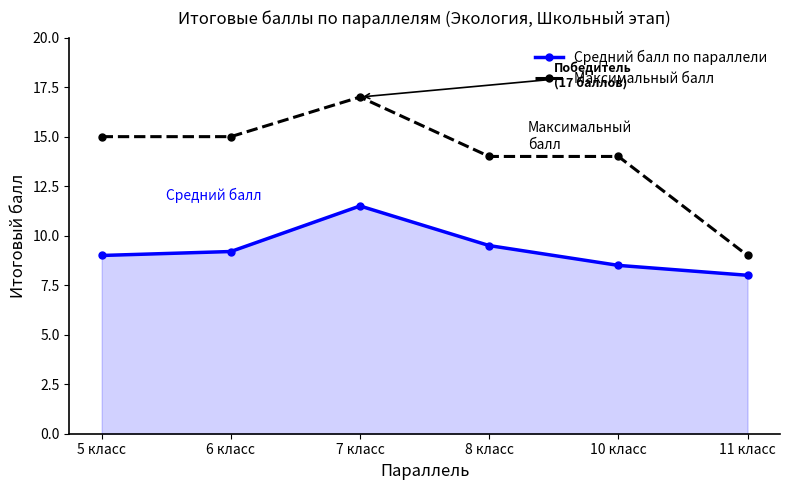

What is the sum of all Средний балл по параллели values?

55.7